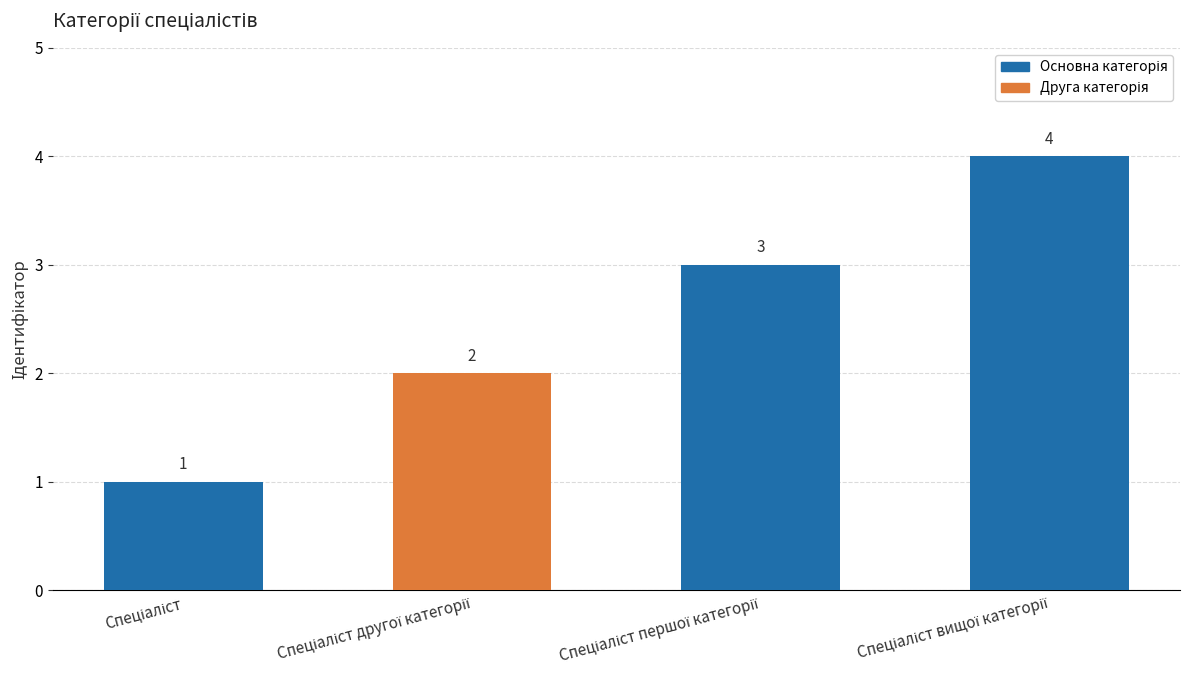

Count the values in the range 2 to 4.

3